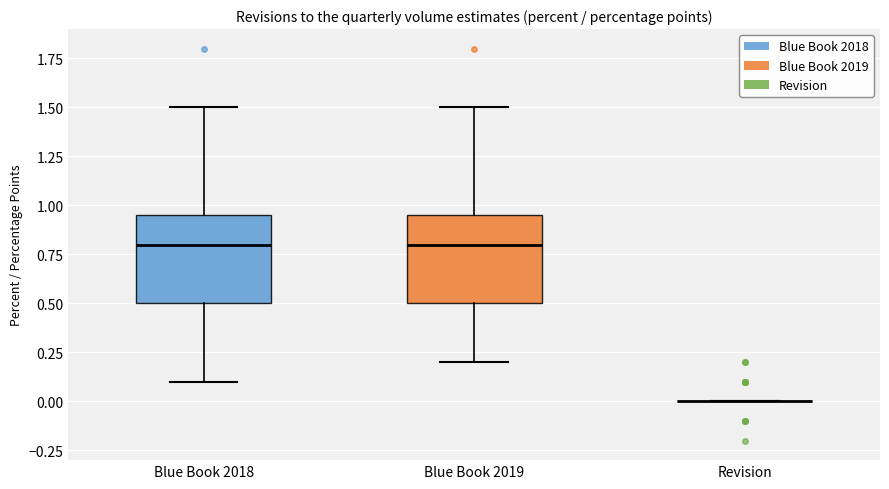

Reading left to right, read every box against the y-axis: the position of its median line, the range the box covers, and the ends of its whiskers. The values are not printed on the chart, so give them approximately, as read against the axis.

Blue Book 2018: median 0.80, box 0.50 to 0.95, whiskers 0.10 to 1.50
Blue Book 2019: median 0.80, box 0.50 to 0.95, whiskers 0.20 to 1.50
Revision: box collapsed to a line at 0.00, whiskers 0.00 to 0.00